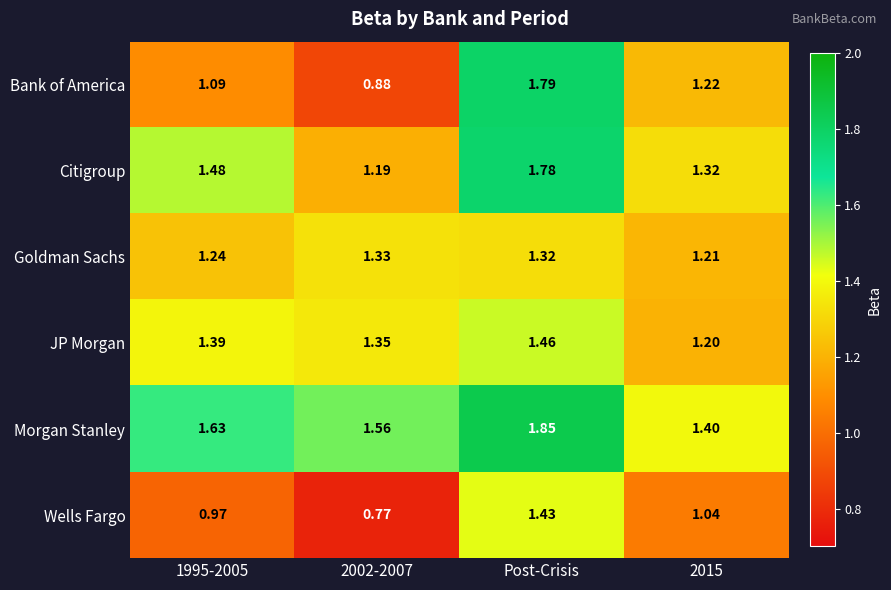

Which series has the largest total across all categories?

Morgan Stanley